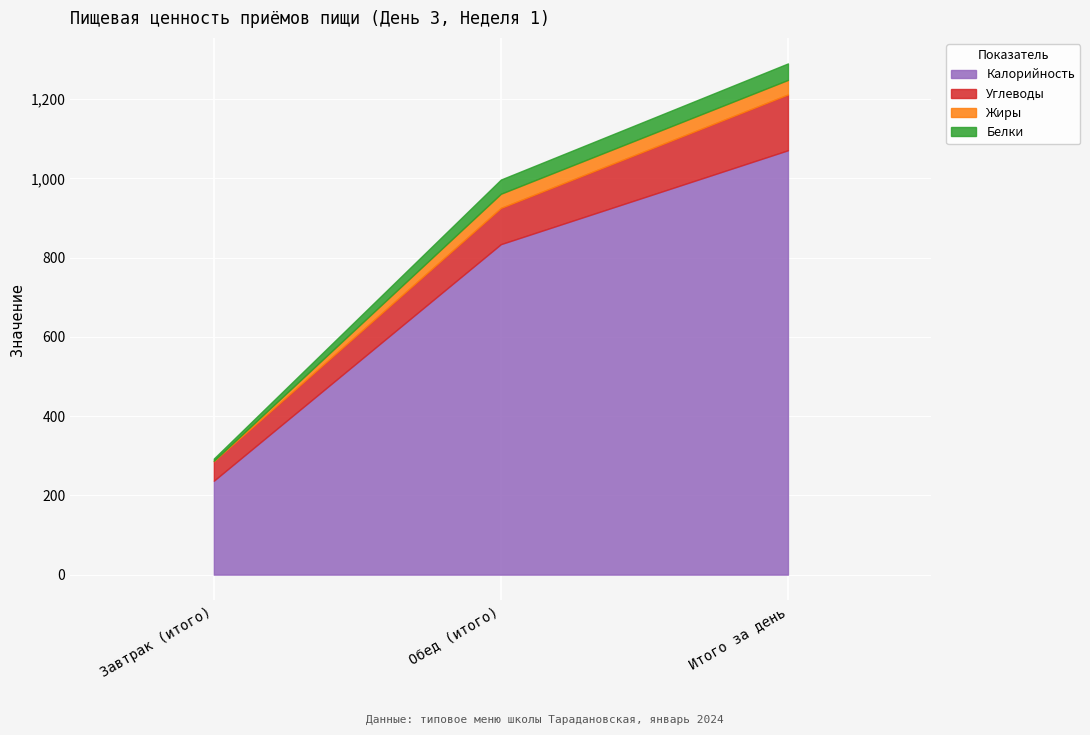

Which category has the lowest value across all series?

Завтрак (итого)